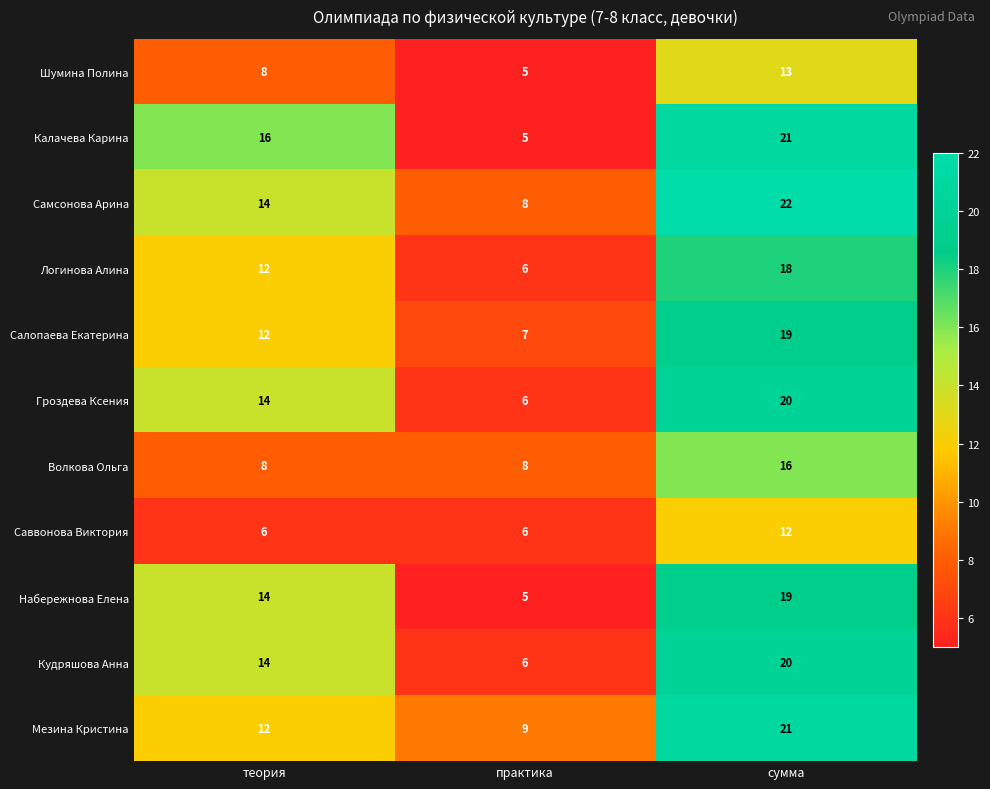

Which series has the largest total across all categories?

Самсонова Арина